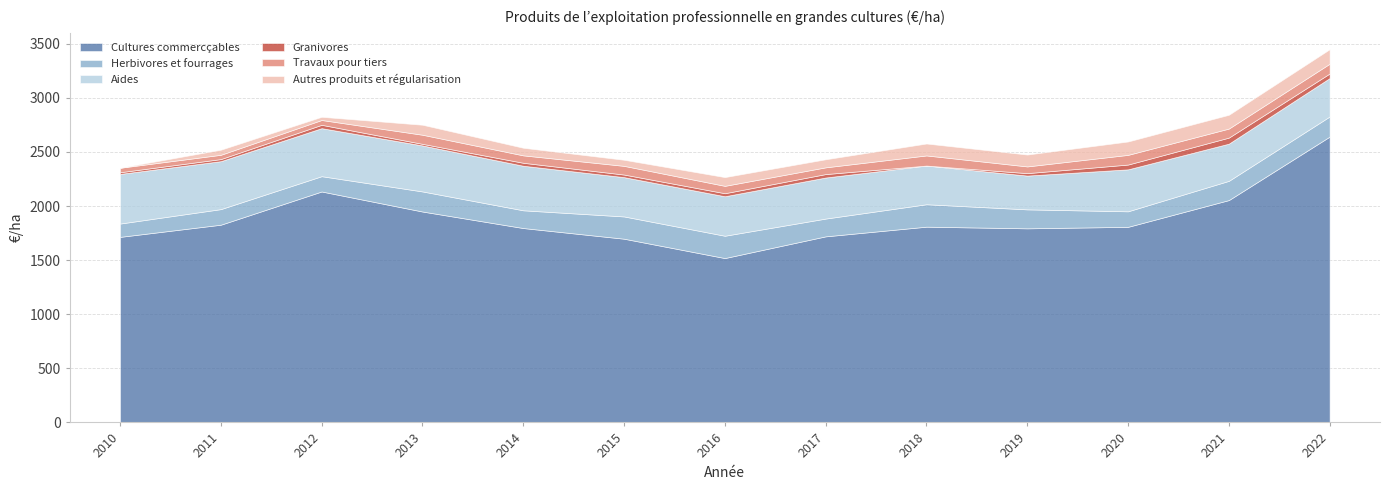

What is the total value across all series at 2022?

3448.7